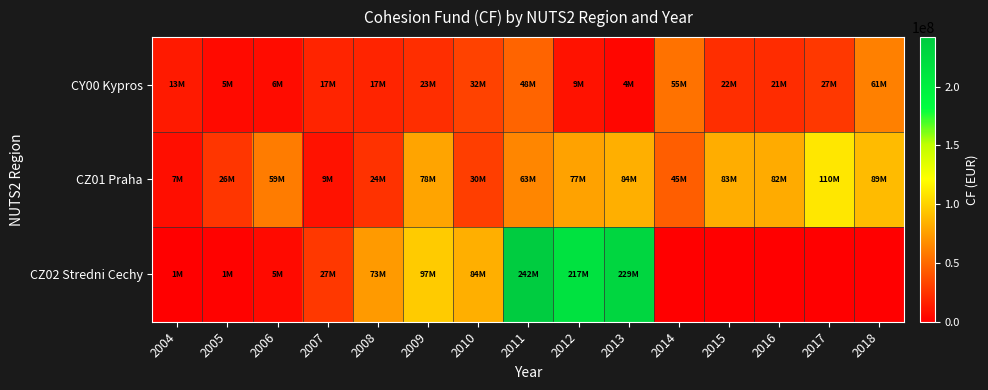

What is the spread (max minus min) of values at 2006?

53914601.0